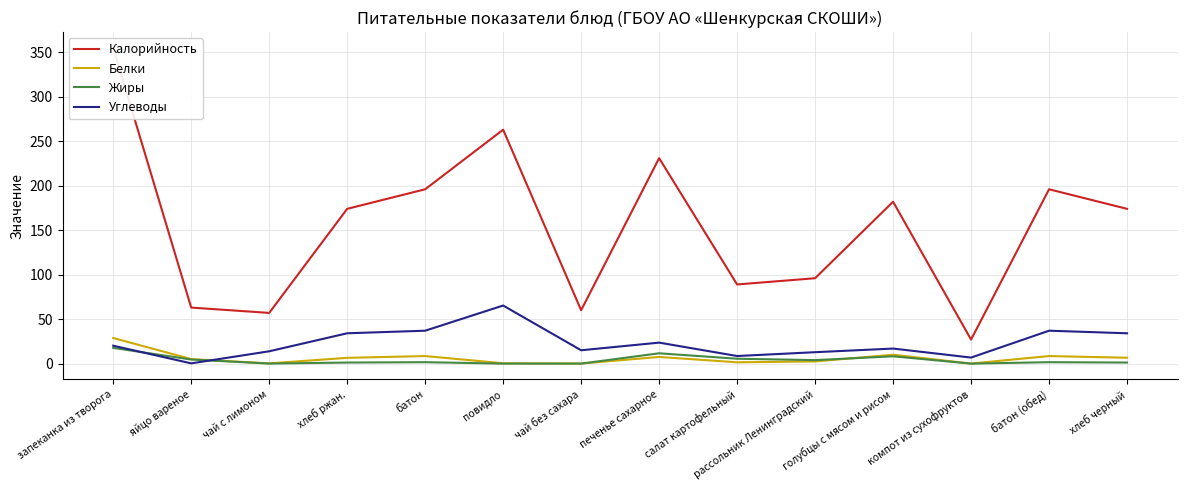

What is the approximate value of Белки at голубцы с мясом и рисом?

10.0